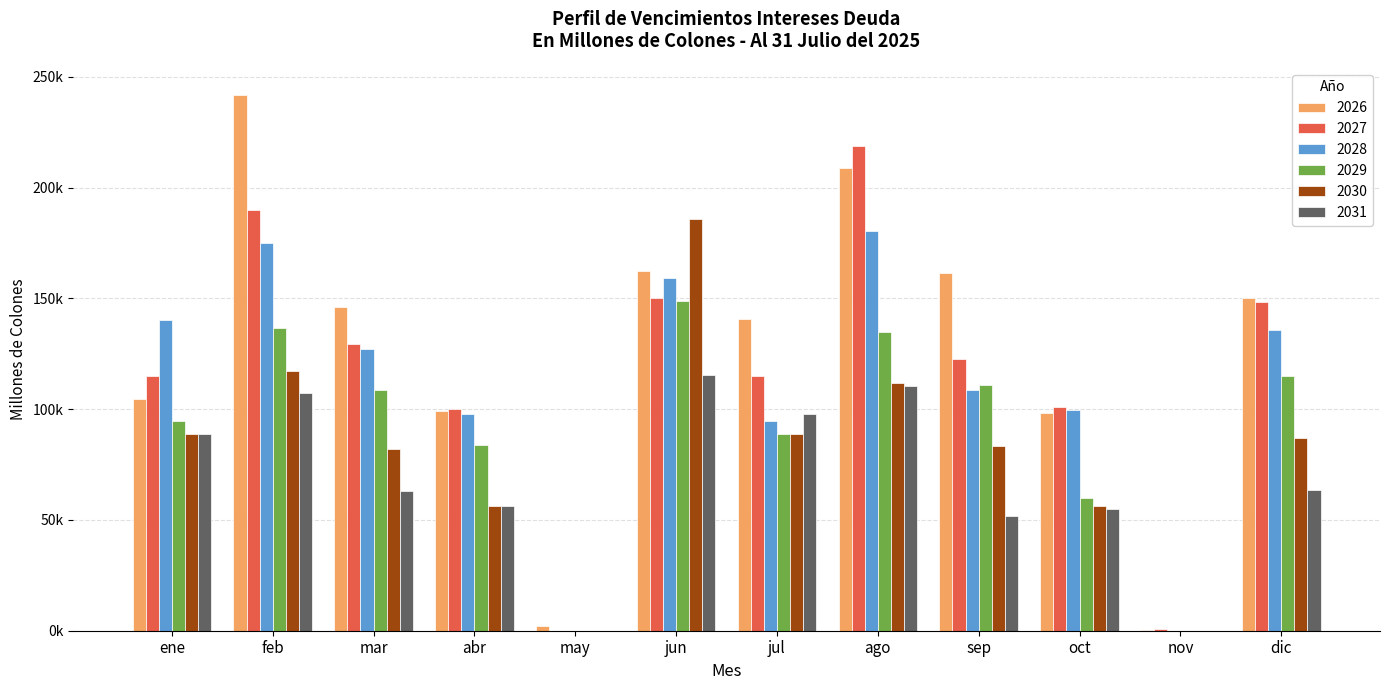

Is it true that 2026 equals 226389.7 at jun?

False